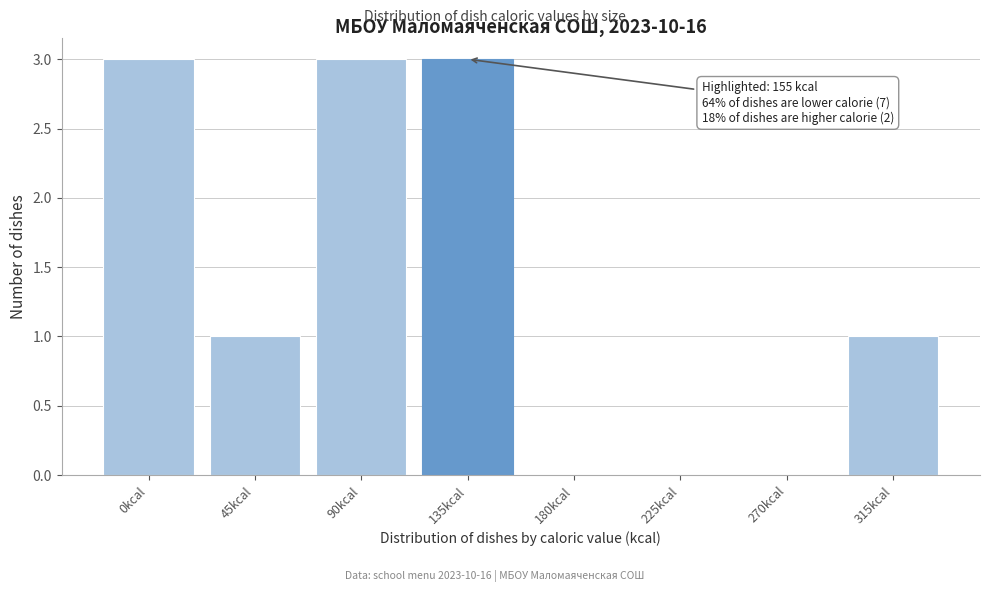

Reading left to right, list all the values displayed in this chart.

0kcal=3	45kcal=1	90kcal=3	135kcal=3	180kcal=0	225kcal=0	270kcal=0	315kcal=1